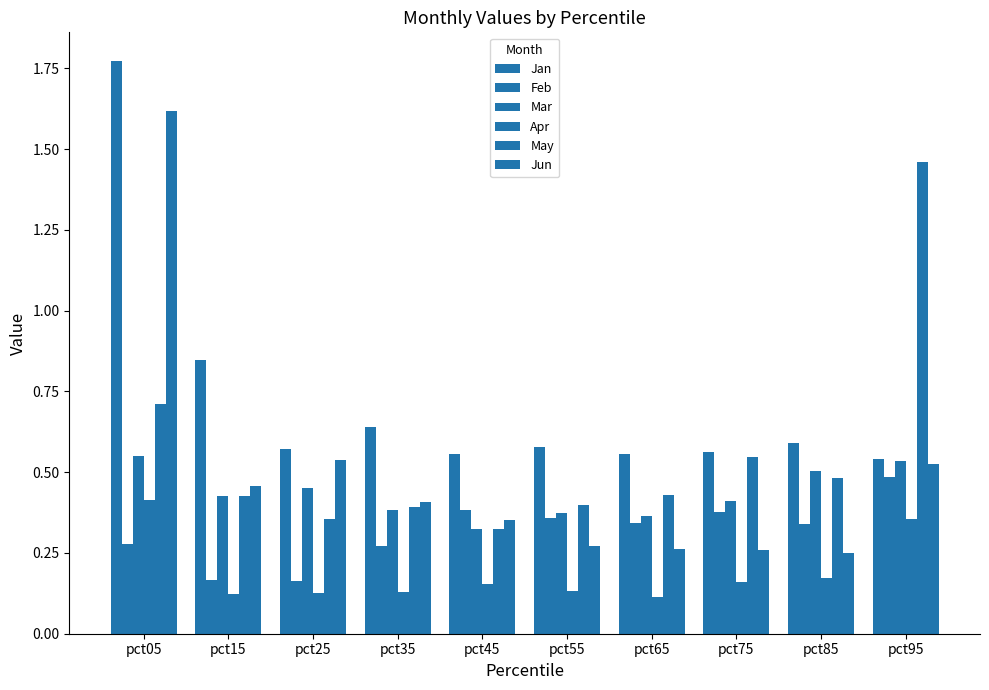

Which series changed the most between pct35 and pct45?

Feb